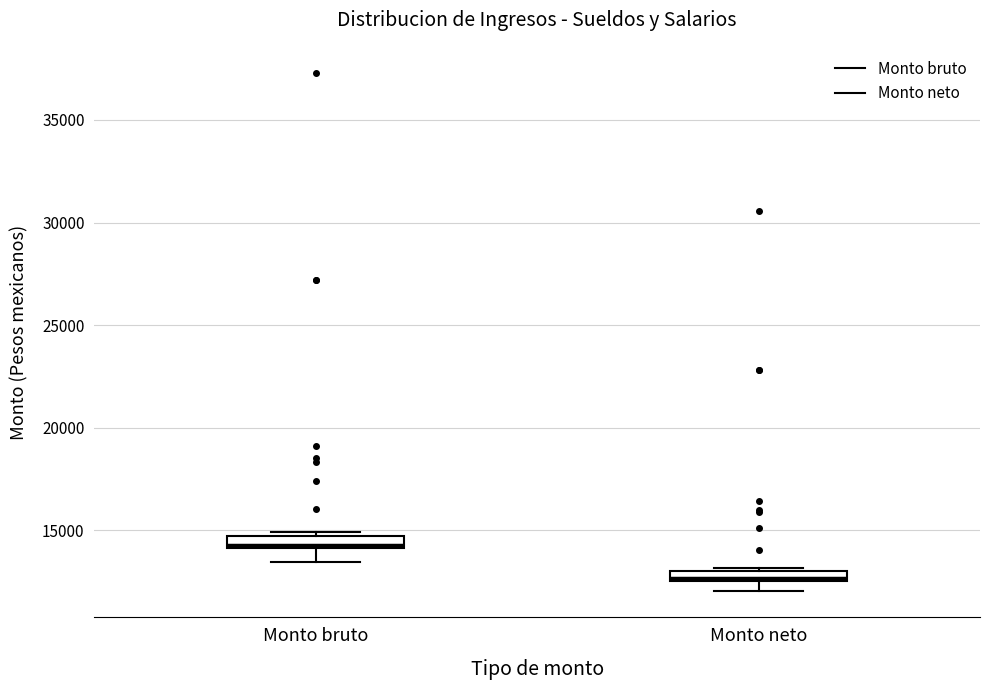

Which box has the lowest median line?

Monto neto